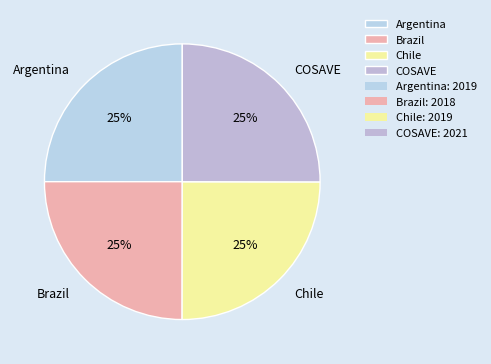

True or false: Argentina accounts for 25% of the total.

True